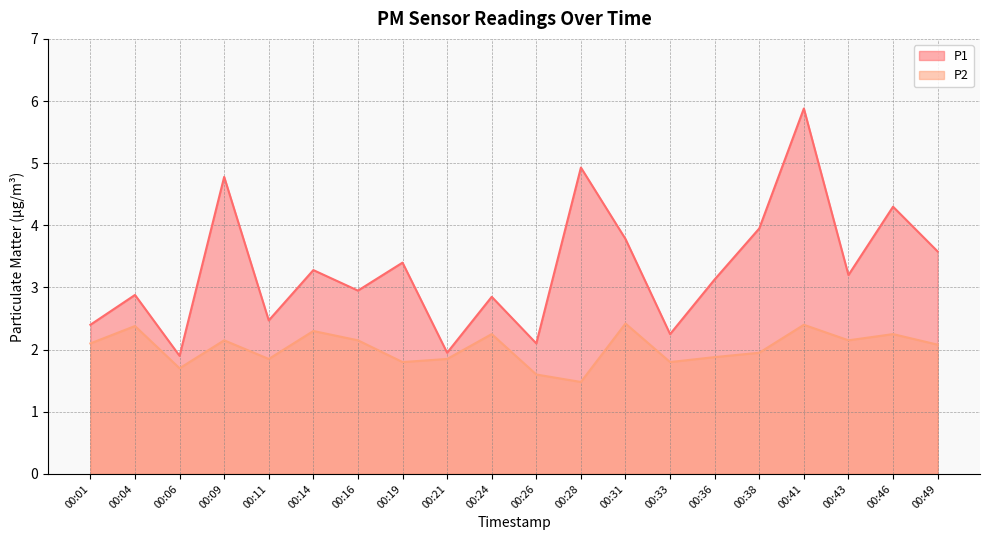

Where does the P2 series first go above 2?

00:01